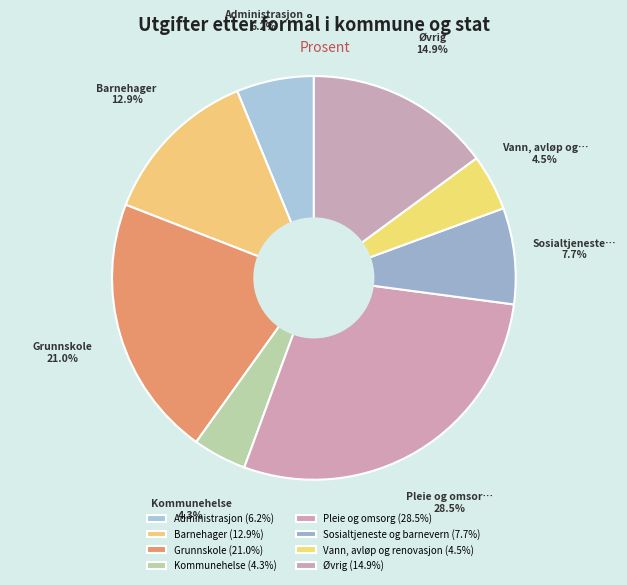

Is it true that Barnehager is 1% of the pie?

False